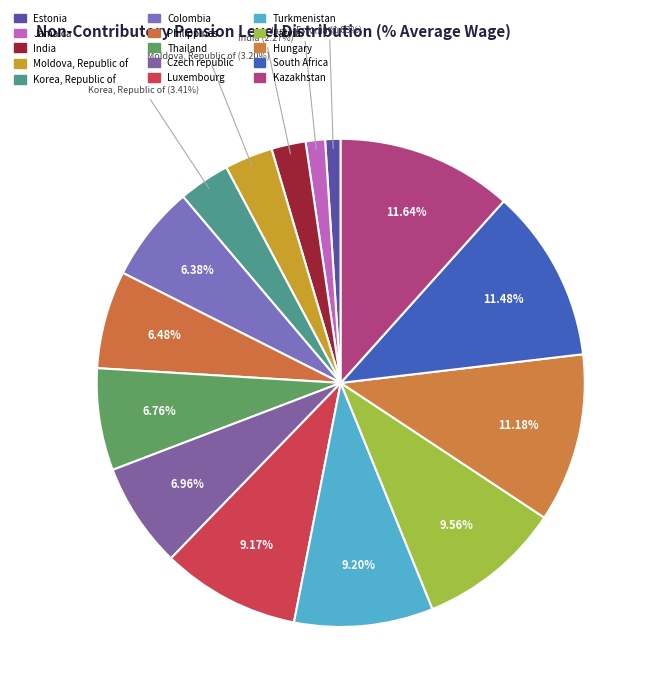

What percentage do South Africa and India together represent?

13.8%